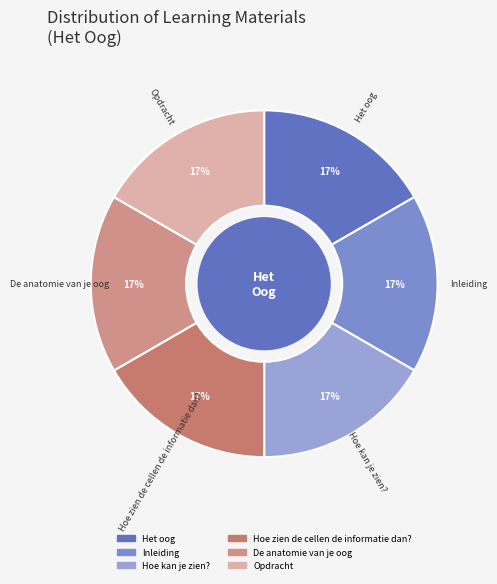

To the nearest percent, what is the difference between the largest and smallest slice percentages?

0%